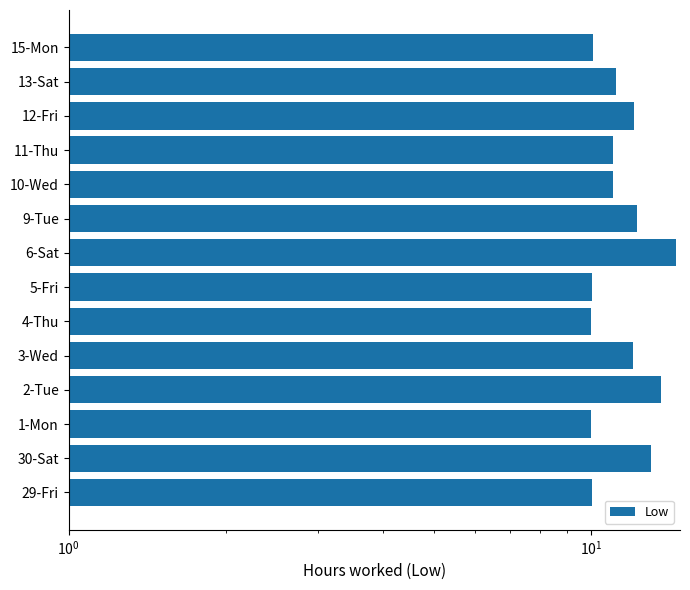

What is the smallest value displayed?

10.0